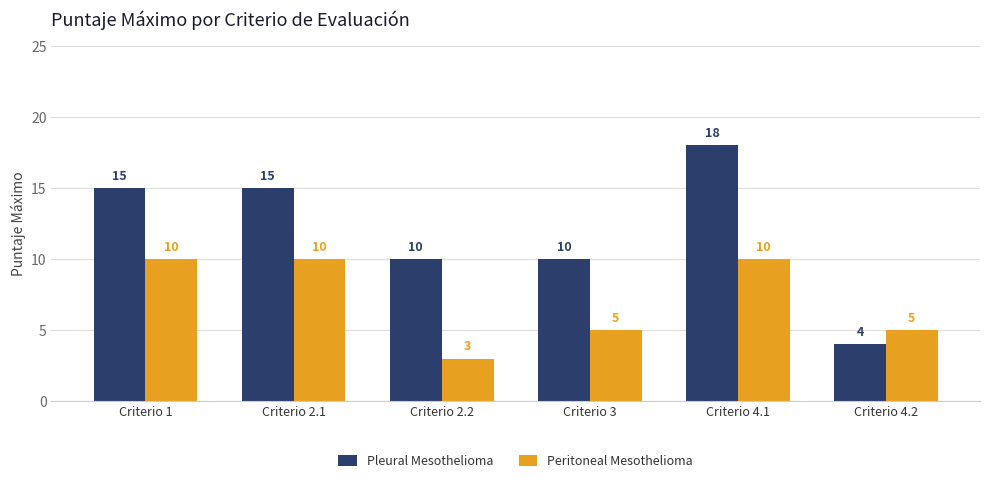

The Pleural Mesothelioma series shows 7 at Criterio 4.2. True or false?

False